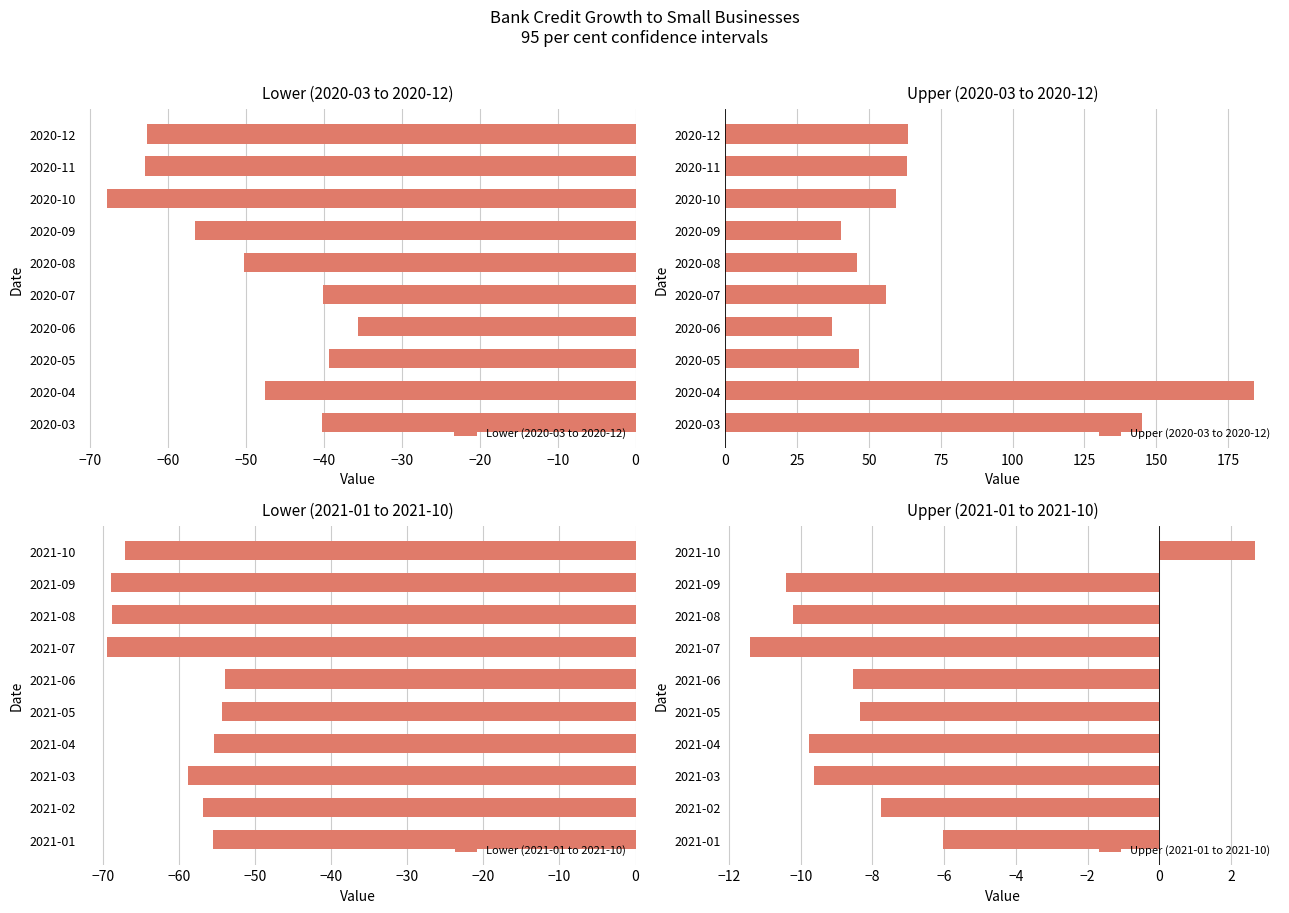

What is the difference between the second highest and minimum values in the Lower (2020-03 to 2020-12) series?

28.5